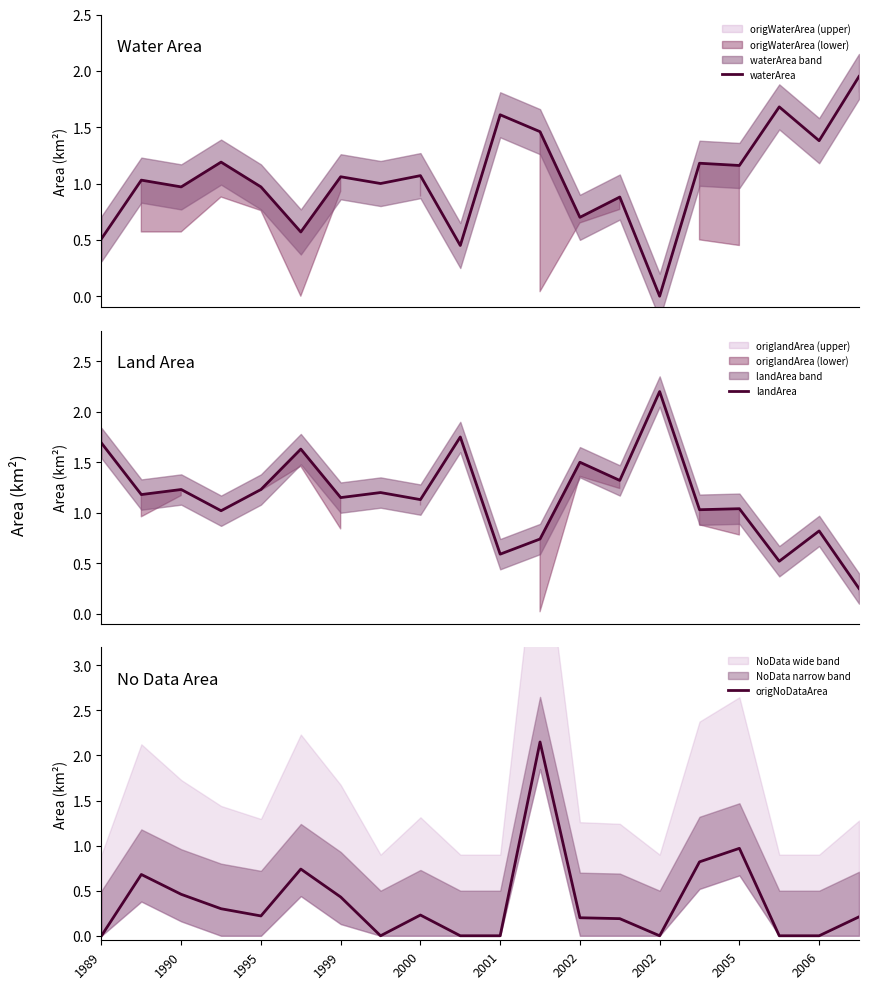

At which label does waterArea reach its peak?

19